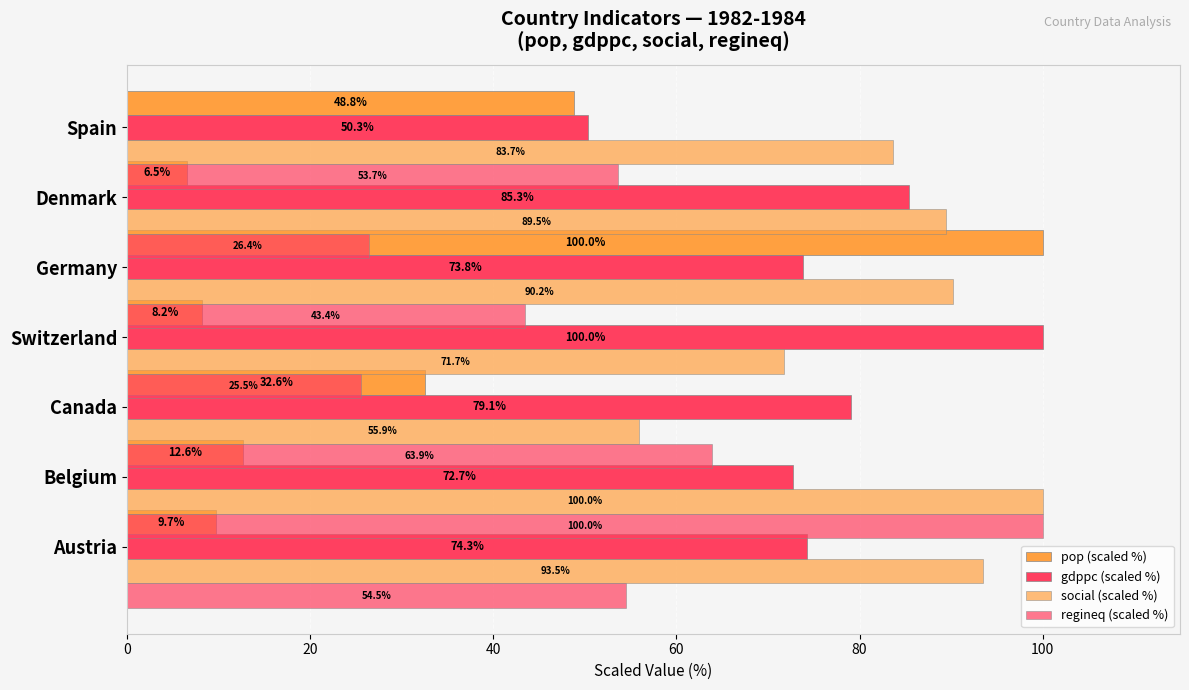

At which label does pop (scaled %) reach its minimum?

100